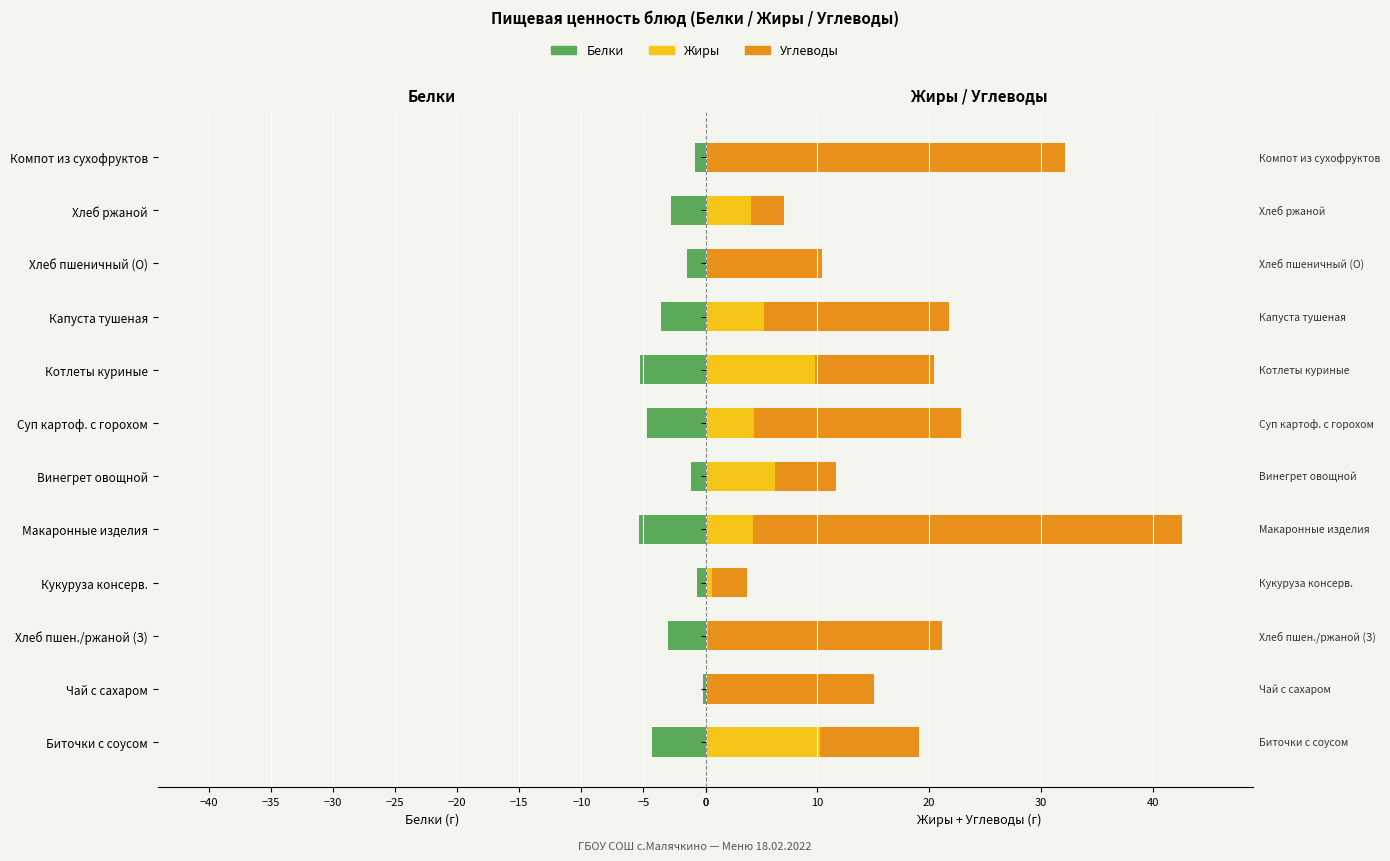

What position from the left is Компот из сухофруктов?

12